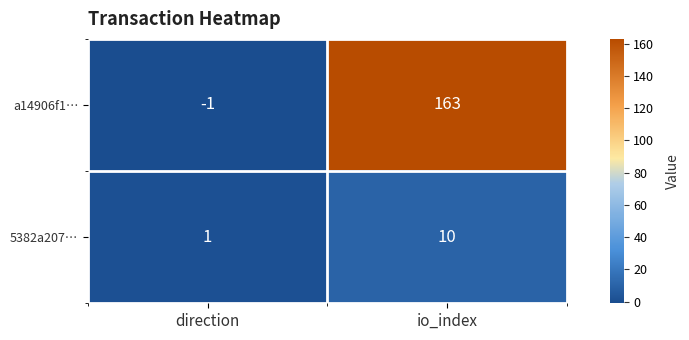

What is the difference between the highest and lowest values at io_index?

153